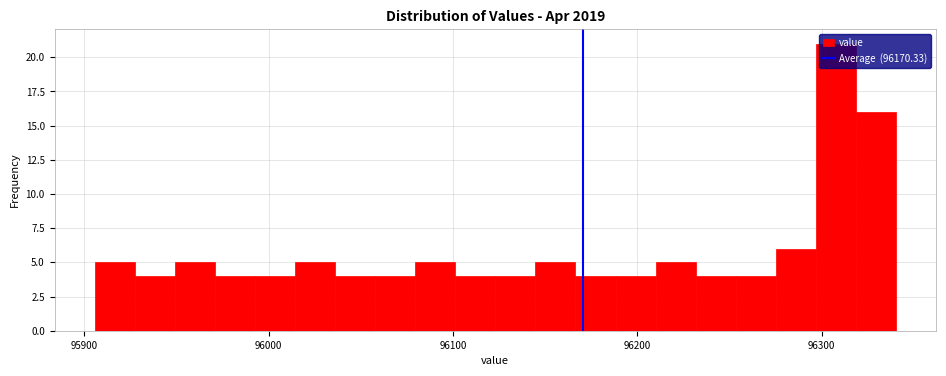

Around what value on the x-axis is the tallest bar? Give the approximate position of its centre, as read against the axis.

96310